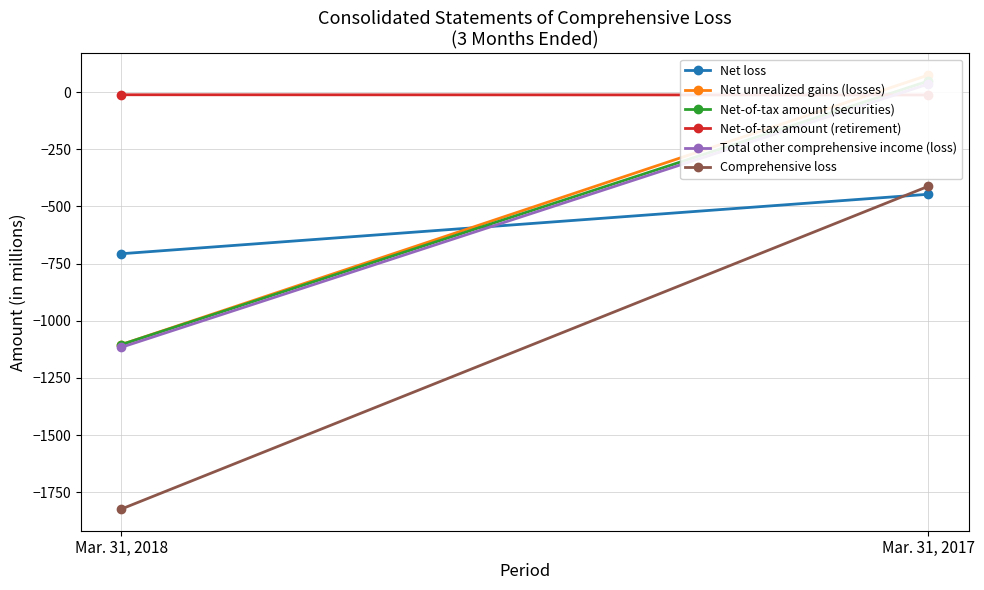

The value of Net-of-tax amount (retirement) at Mar. 31, 2018 is -6. True or false?

False